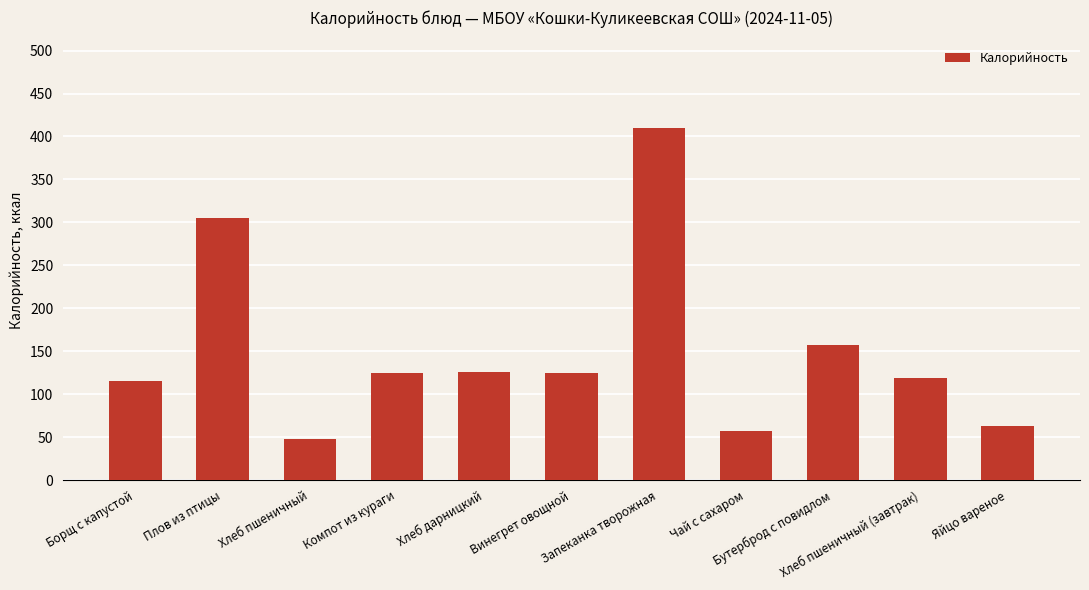

What is the value of the 7th bar from the left?

409.5